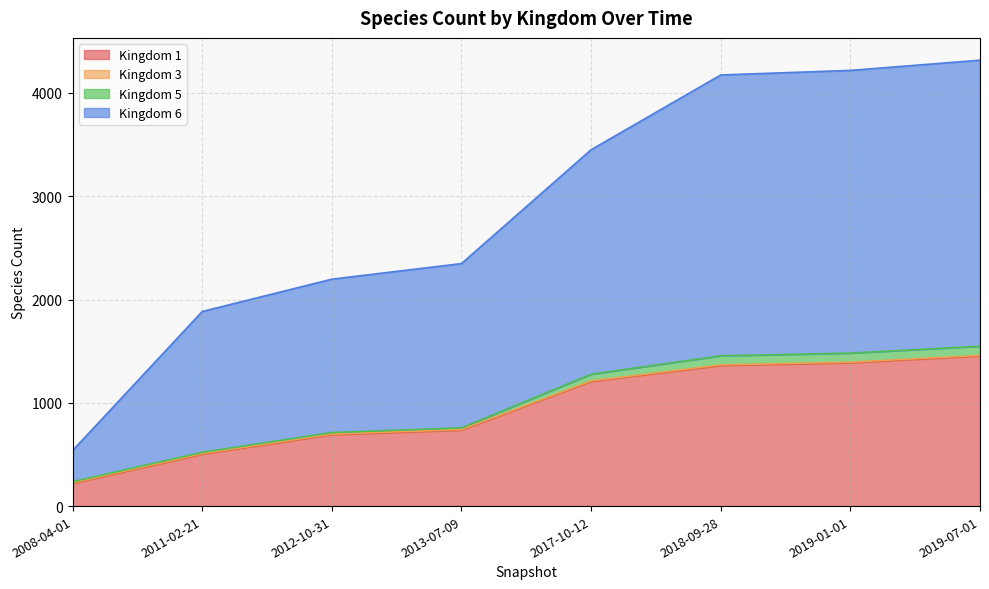

Which series has the largest total across all categories?

Kingdom 6